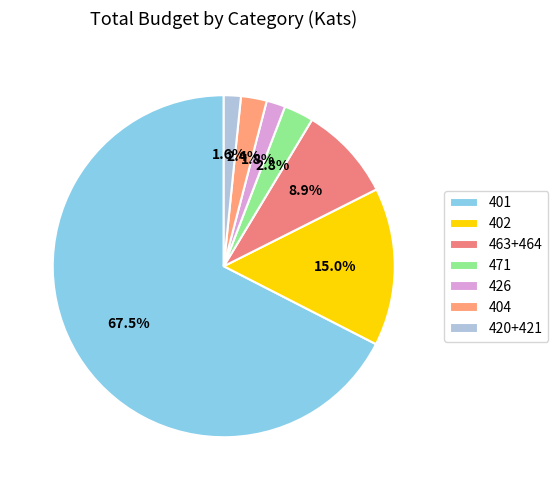

How many slices are in this pie chart?

7